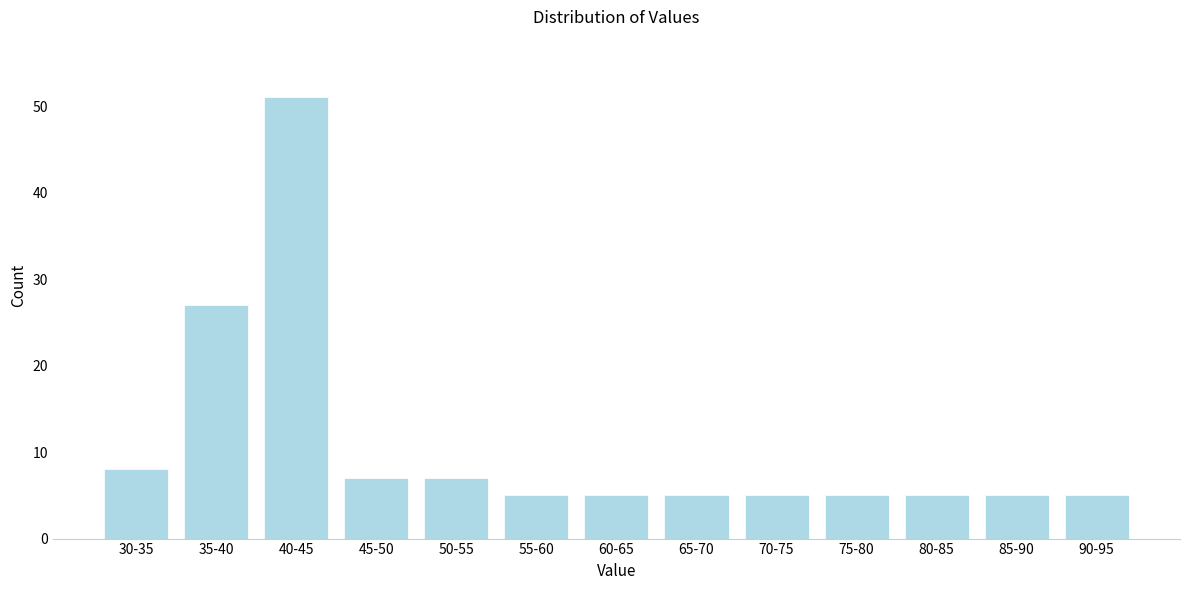

Reading left to right, list all the values displayed in this chart.

8	27	51	7	7	5	5	5	5	5	5	5	5